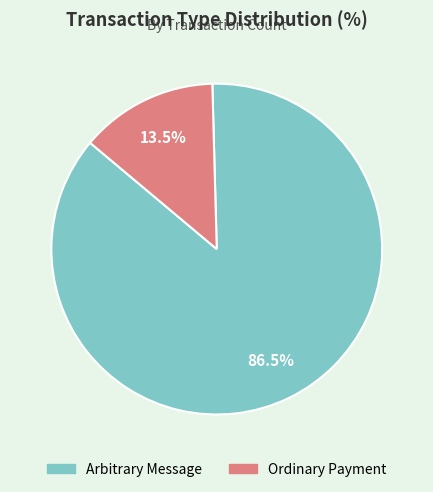

Rank the categories by value from highest to lowest.

Arbitrary Message, Ordinary Payment